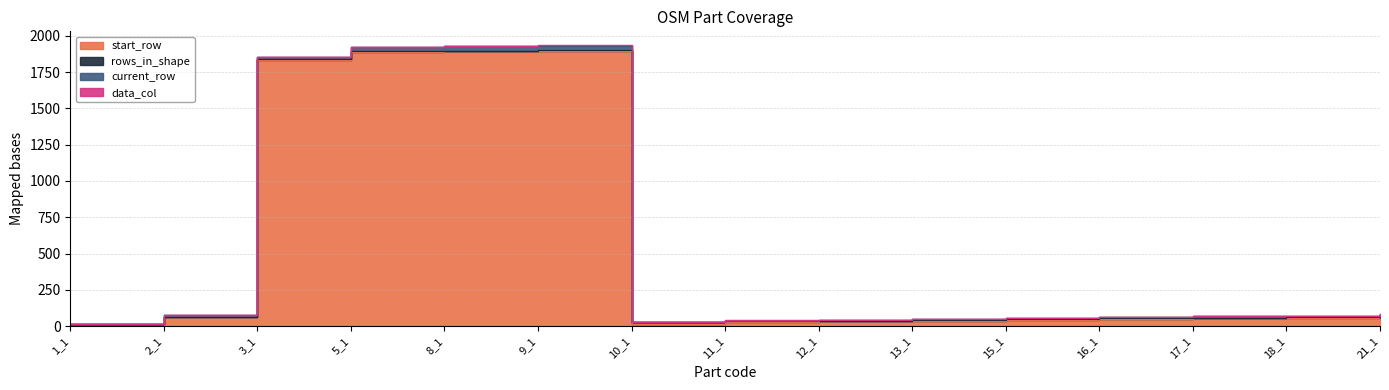

At which category does rows_in_shape reach its first local peak?

5_1